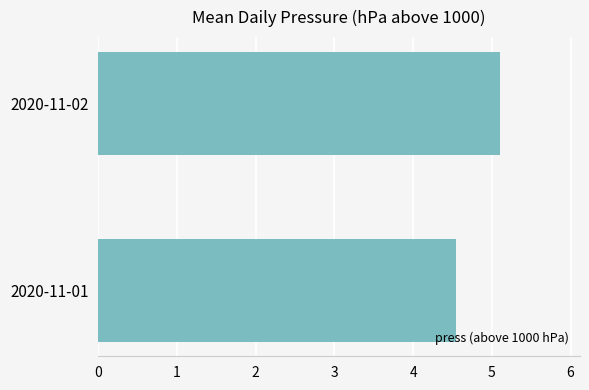

Does the chart contain any negative values?

No